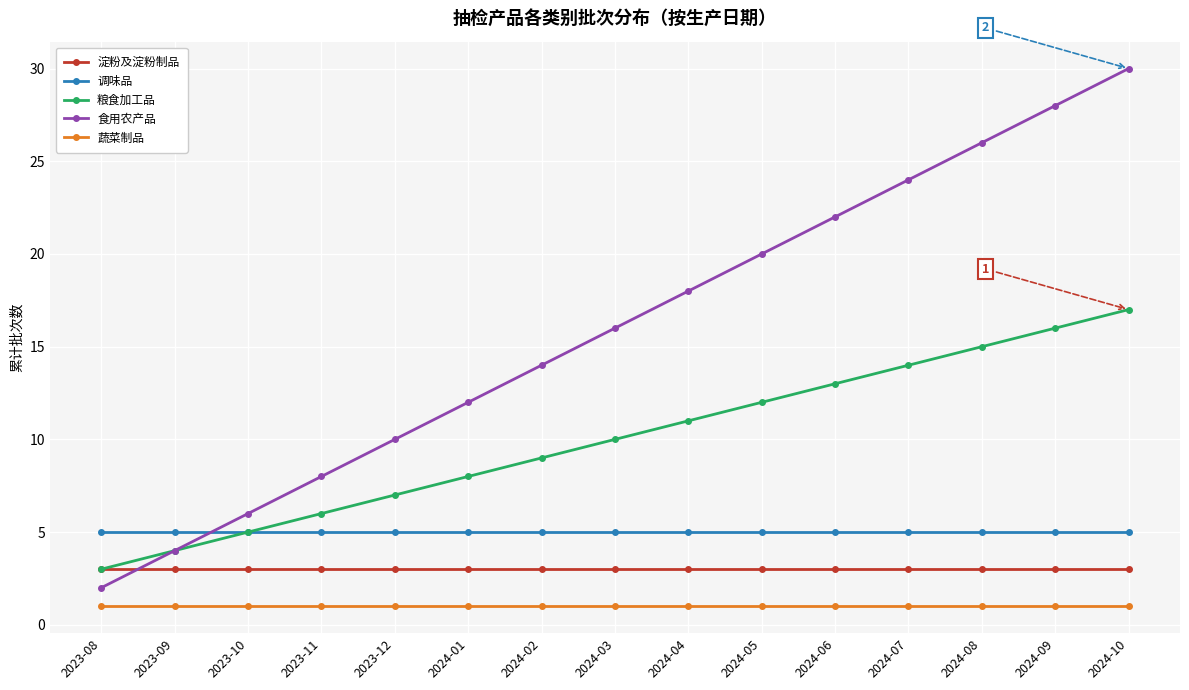

At 2024-01, list the series in order from largest to smallest.

食用农产品, 粮食加工品, 调味品, 淀粉及淀粉制品, 蔬菜制品